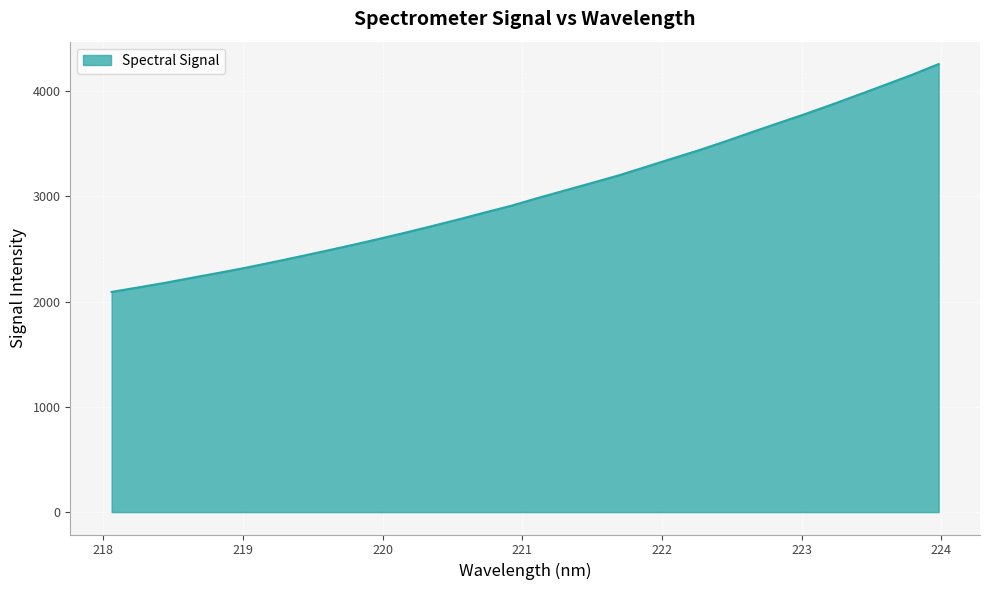

What is the difference between the maximum and minimum values?

2165.3